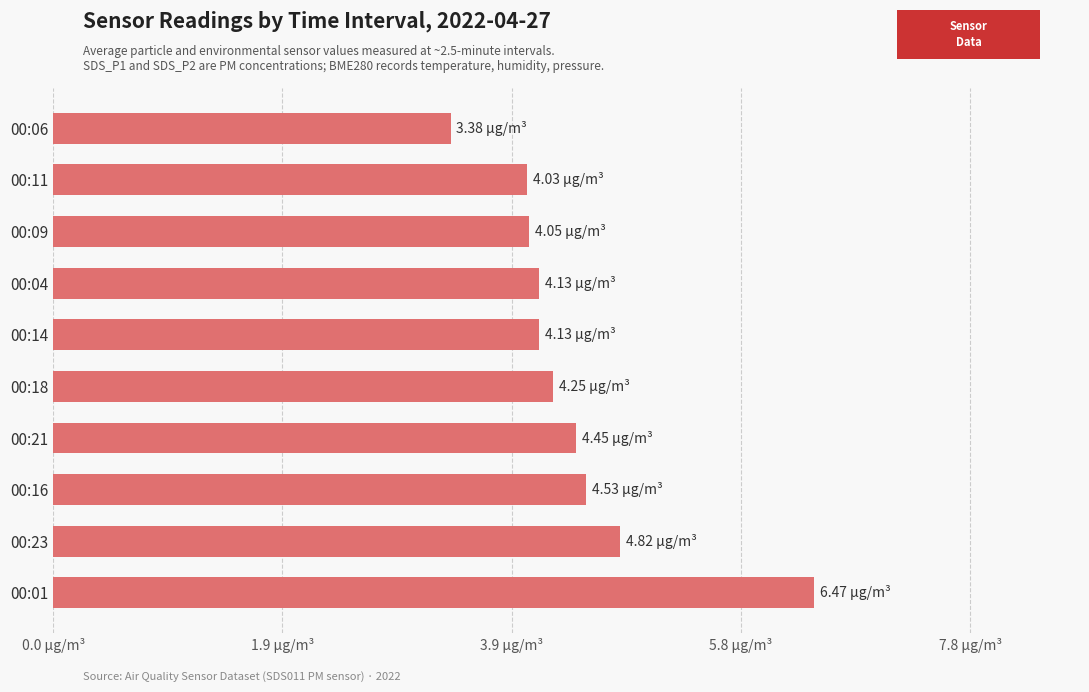

Does the chart contain stacked bars?

No